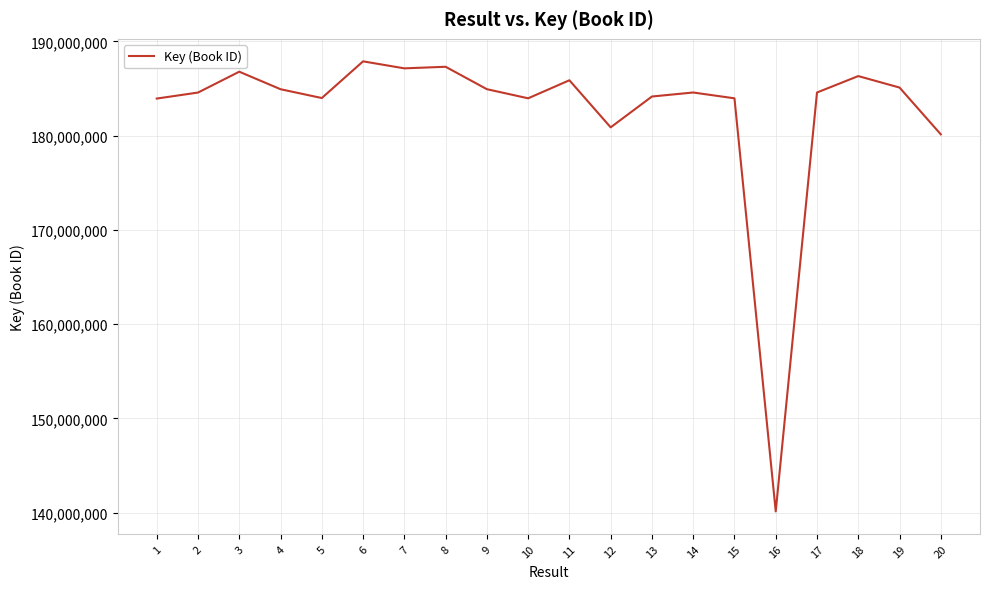

What is the difference between the values at 12 and 5?

3109666